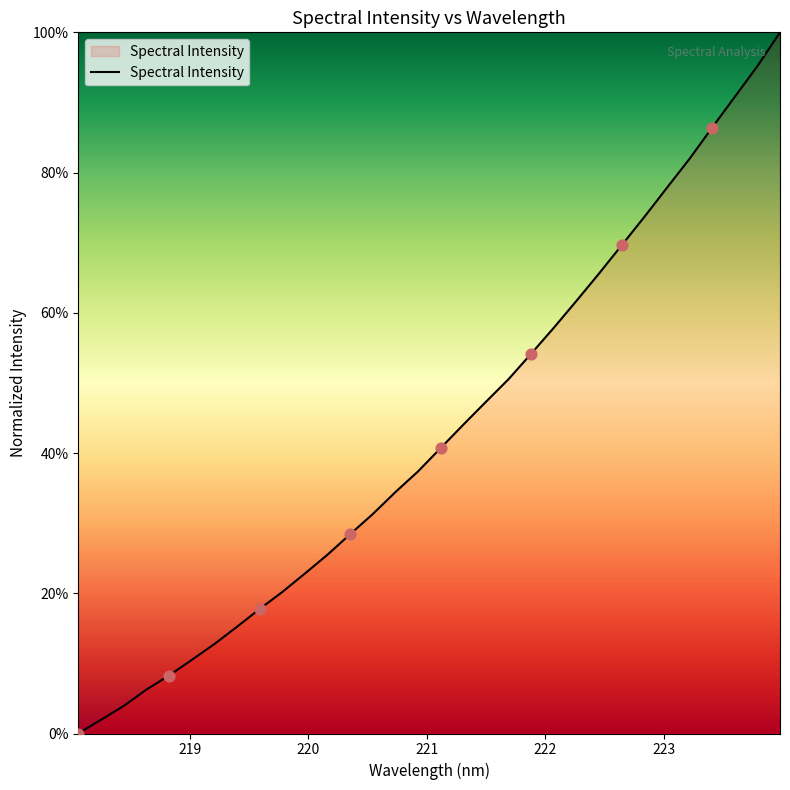

Does the chart have visible grid lines?

No